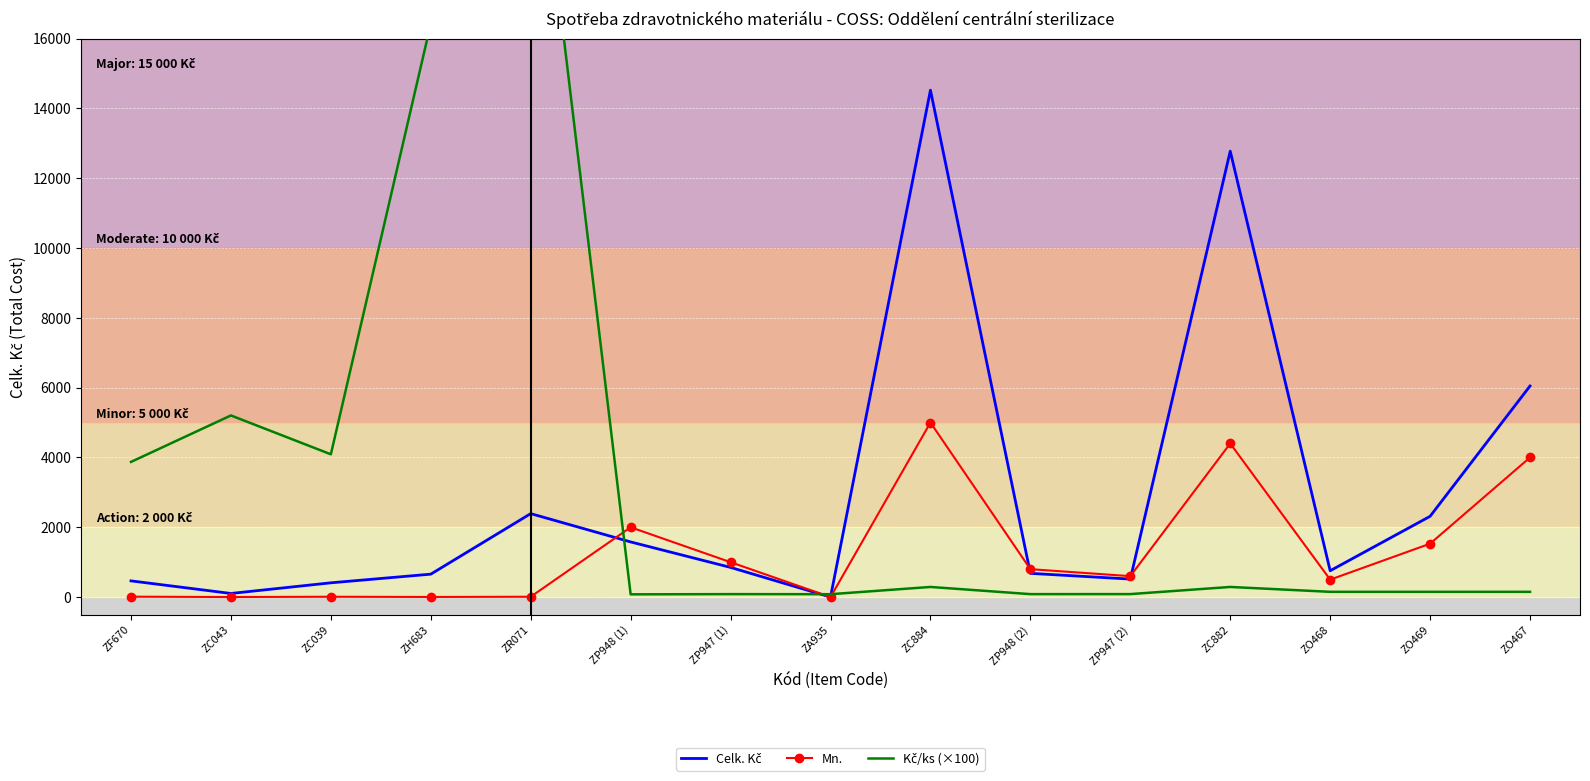

What is the label of the 3rd point from the left?

ZC039